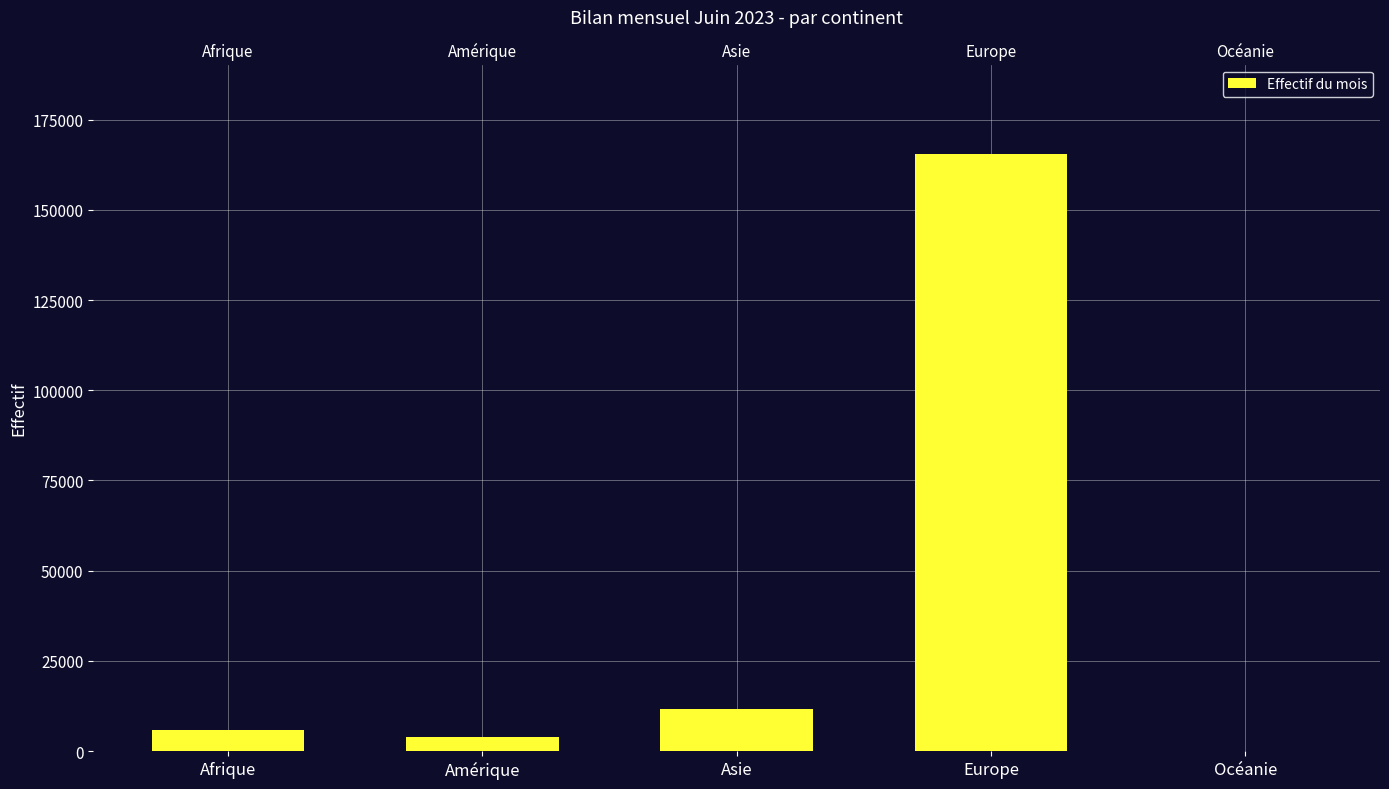

Rank the categories by value from highest to lowest.

Europe, Asie, Afrique, Amérique, Océanie